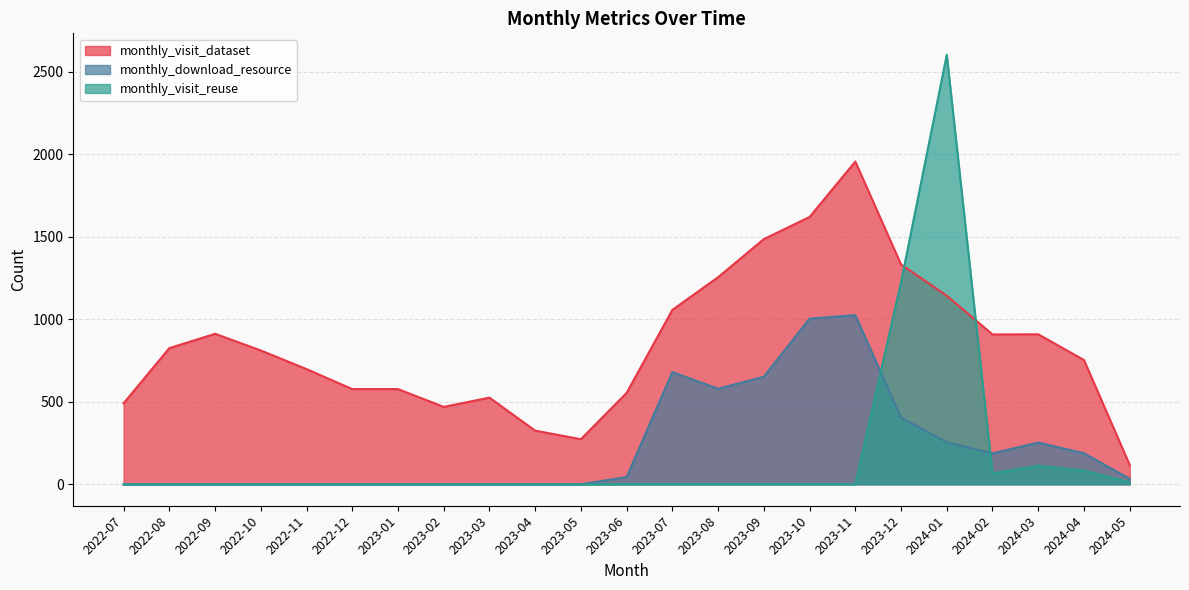

Does the chart have visible grid lines?

Yes